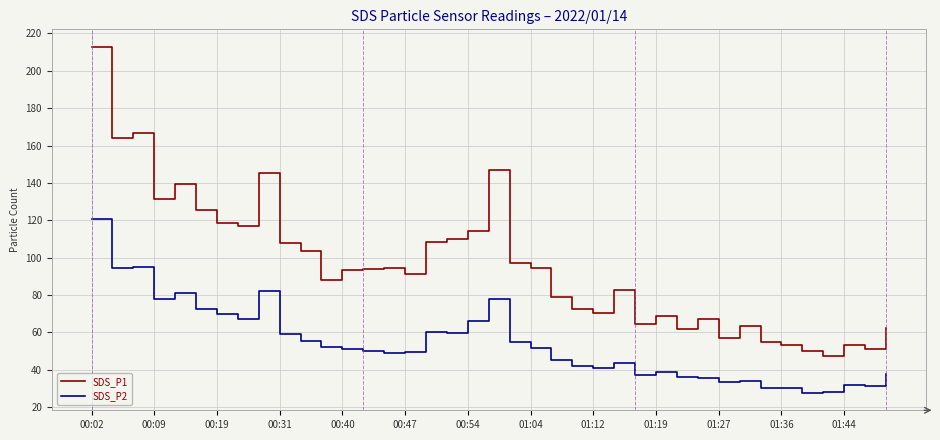

True or false: SDS_P2 and SDS_P1 cross at least once.

False